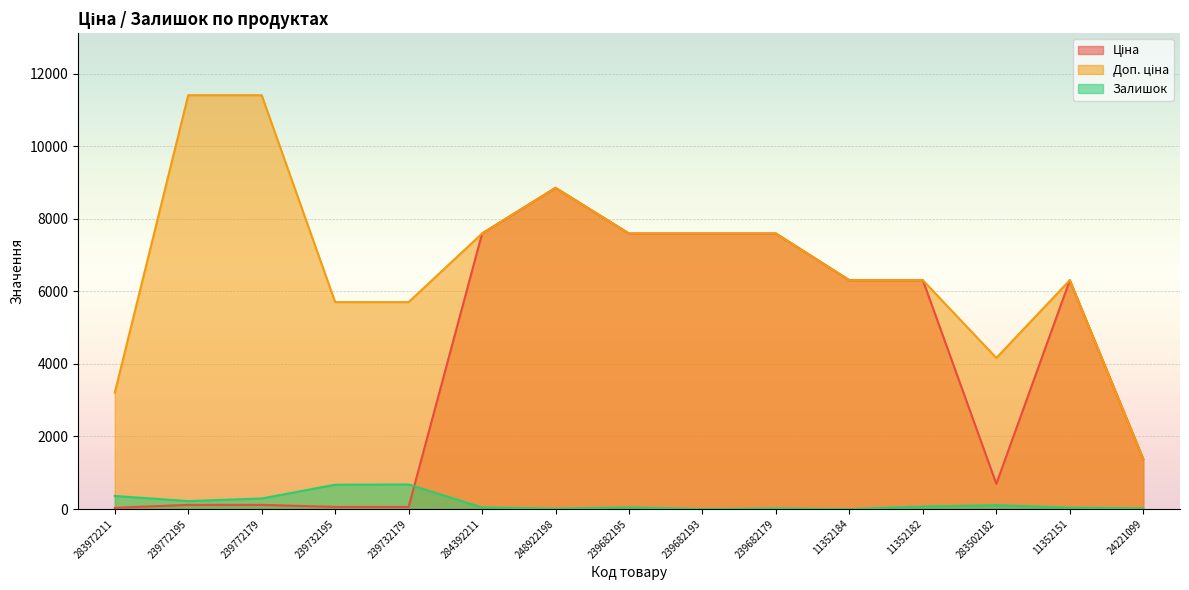

Between 239772195 and 11352184, which series saw the biggest shift?

Ціна